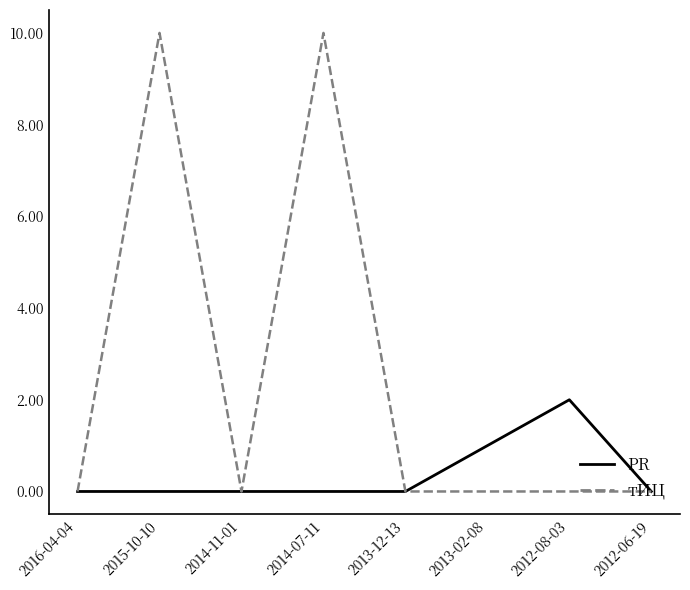

Reading left to right, transcribe all the data shown in this chart.

PR: 2016-04-04=0	2015-10-10=0	2014-11-01=0	2014-07-11=0	2013-12-13=0	2013-02-08=1	2012-08-03=2	2012-06-19=0
тИЦ: 2016-04-04=0	2015-10-10=10	2014-11-01=0	2014-07-11=10	2013-12-13=0	2013-02-08=0	2012-08-03=0	2012-06-19=0